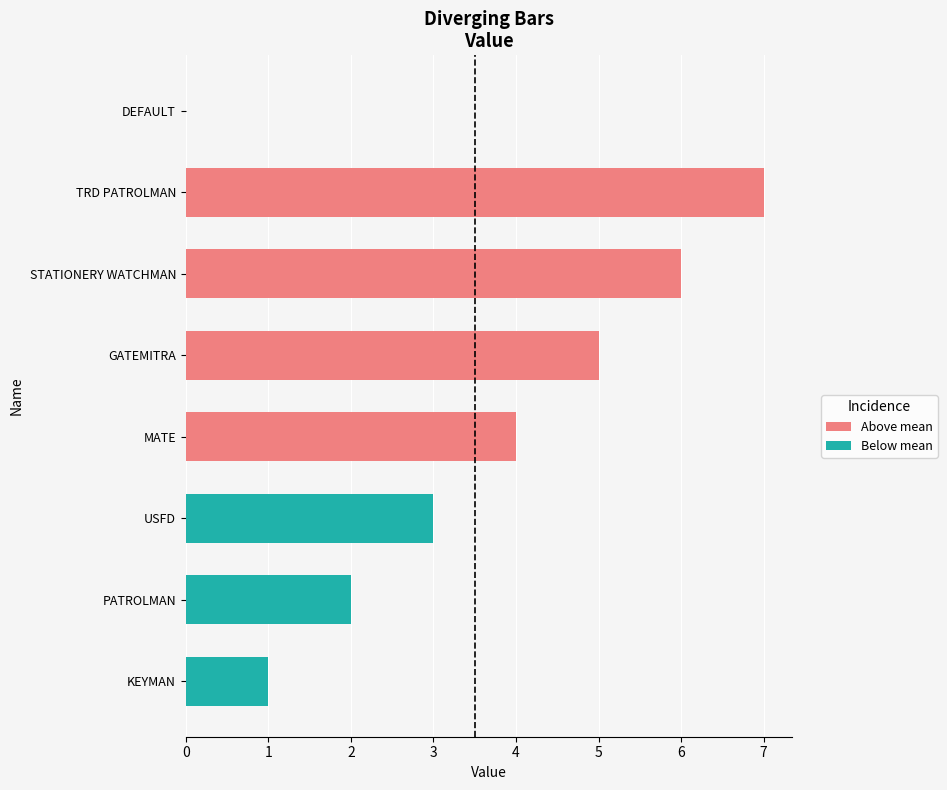

Which has a higher value, GATEMITRA or USFD?

GATEMITRA